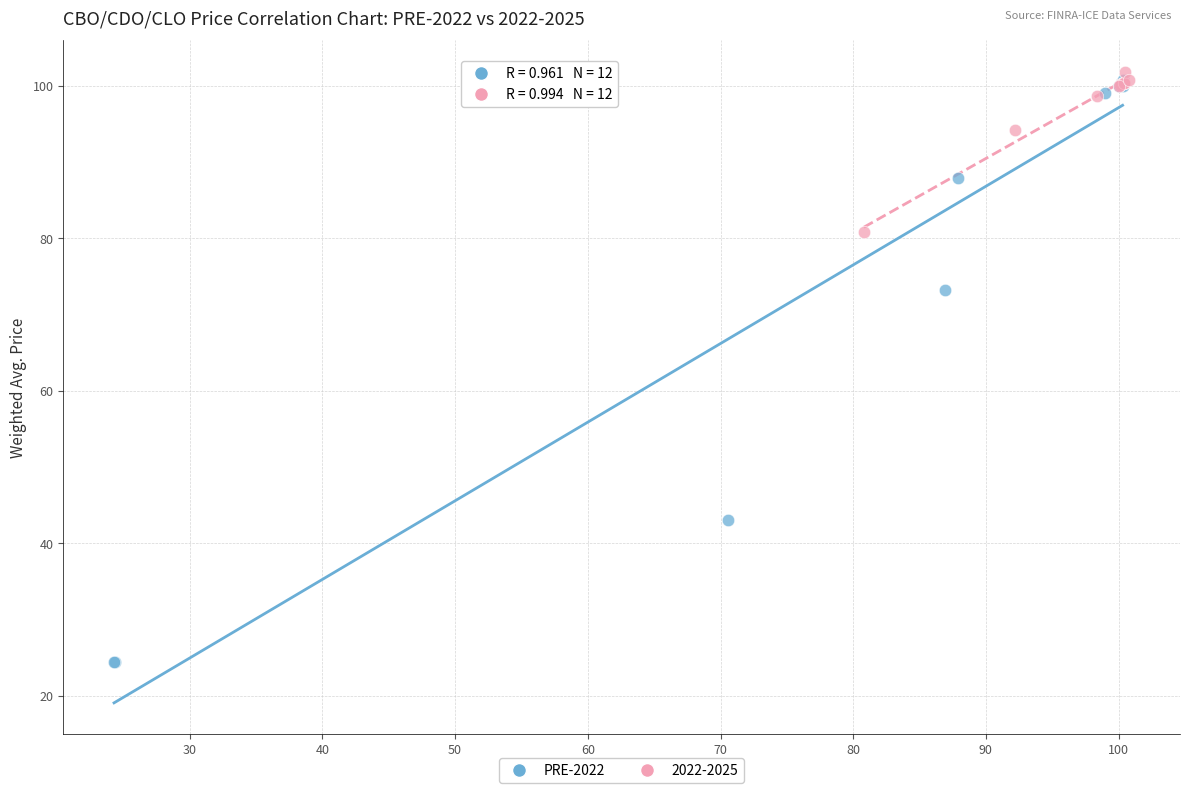

Which series has the widest spread of Y values?

PRE-2022